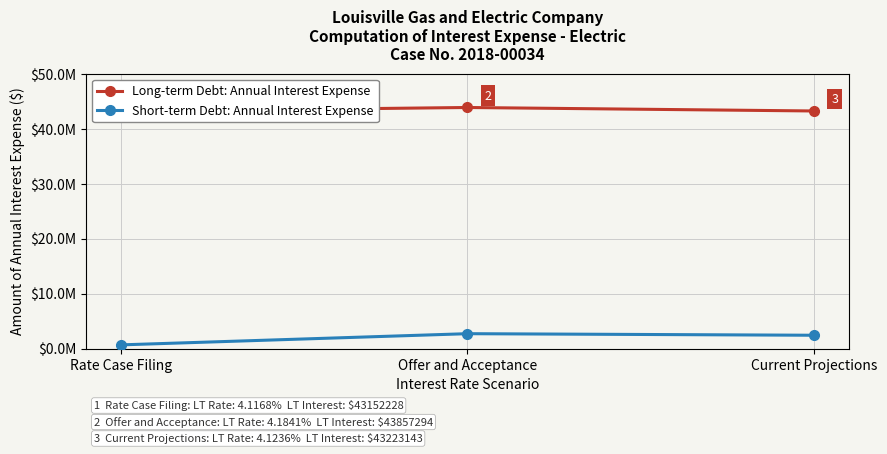

How many data points does each series have?

3